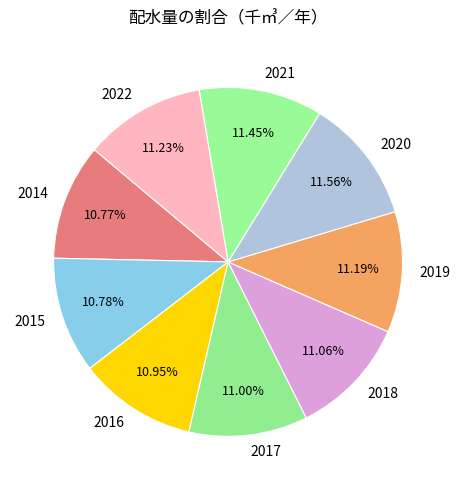

Does 2021 represent more than half of the total?

No